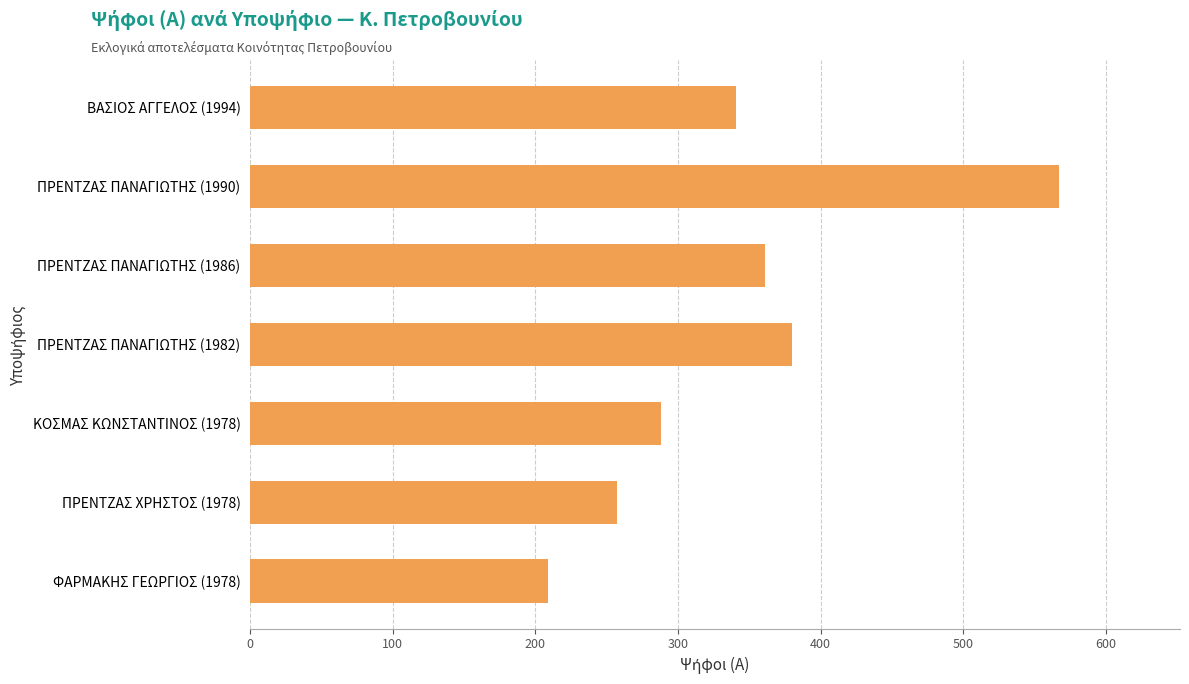

Which has a higher value, ΦΑΡΜΑΚΗΣ ΓΕΩΡΓΙΟΣ (1978) or ΚΟΣΜΑΣ ΚΩΝΣΤΑΝΤΙΝΟΣ (1978)?

ΚΟΣΜΑΣ ΚΩΝΣΤΑΝΤΙΝΟΣ (1978)